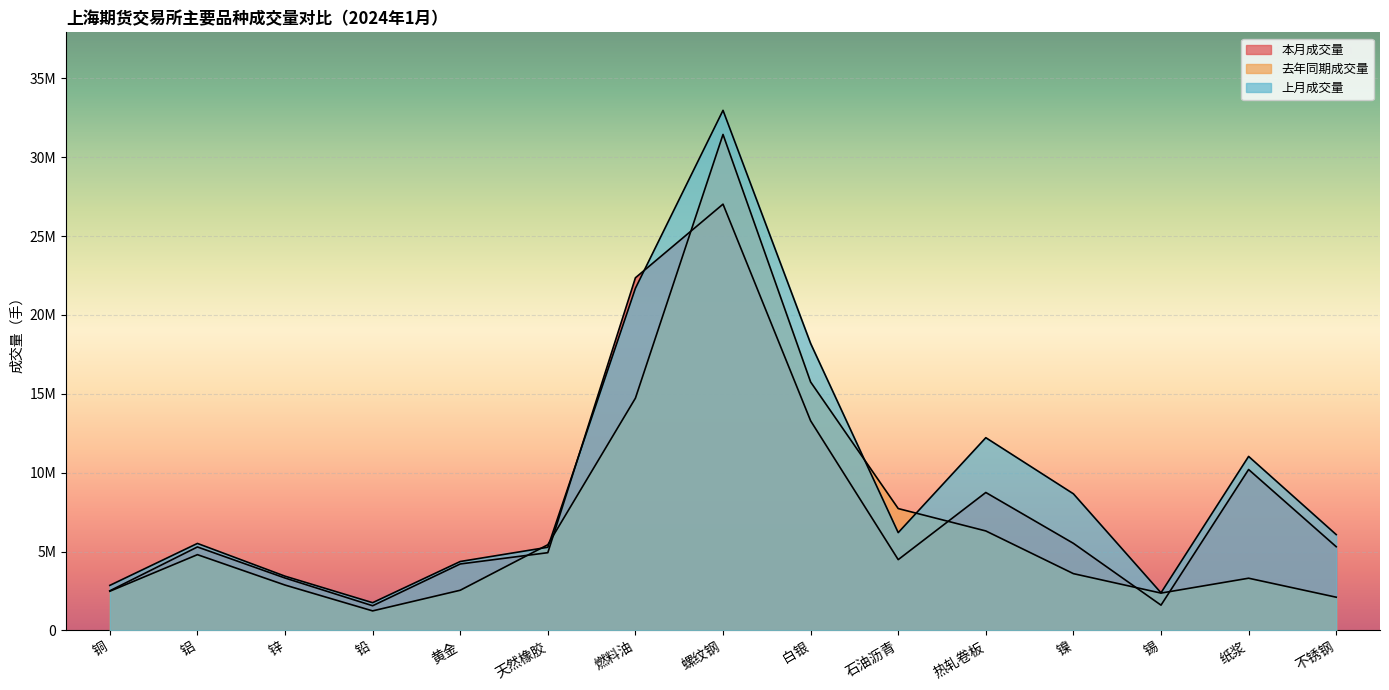

What is the sum of the 本月成交量 values at 螺纹钢 and 热轧卷板?

35774143